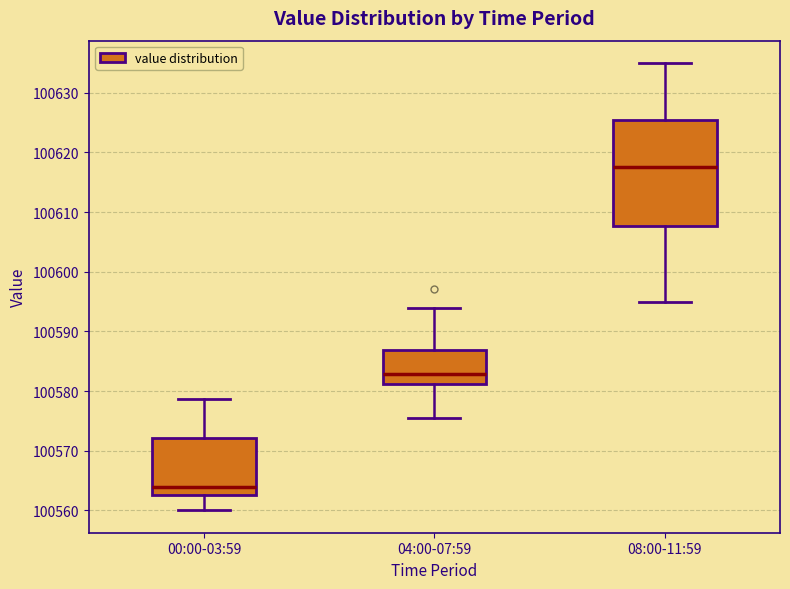

Reading left to right, transcribe this box plot: for each box, give where its median line is, the range the box spans, and where its two whiskers end, as read against the y-axis. The values are not printed on the chart, so give them approximately, as read against the axis.

00:00-03:59: median 100564, box 100563 to 100572, whiskers 100560 to 100579
04:00-07:59: median 100583, box 100581 to 100587, whiskers 100576 to 100594
08:00-11:59: median 100618, box 100608 to 100626, whiskers 100595 to 100635